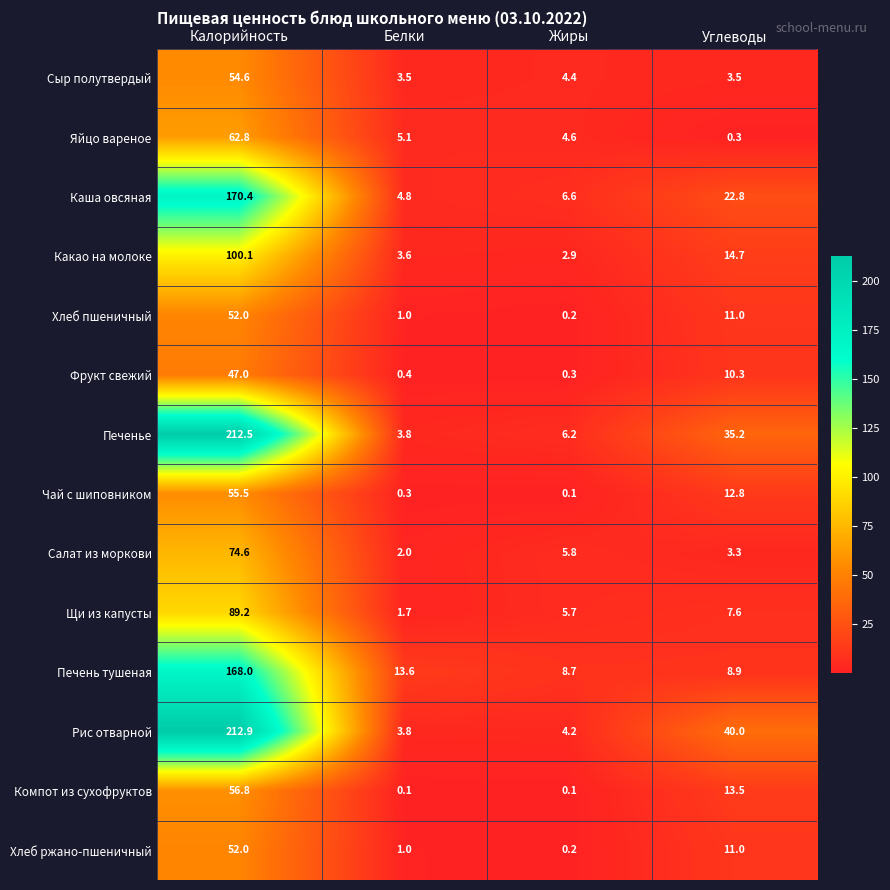

Which series has the largest total across all categories?

Рис отварной